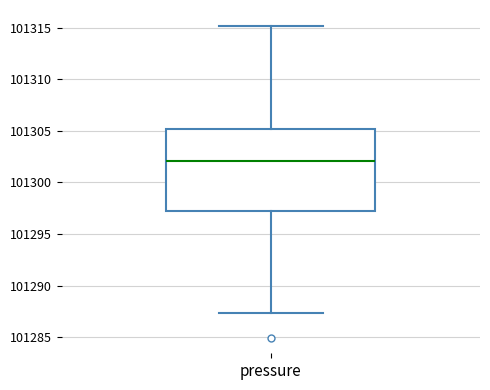

Where does the upper whisker of the box for pressure end on the y-axis? The values are not printed on the chart, so give them approximately, as read against the axis.

101315.0